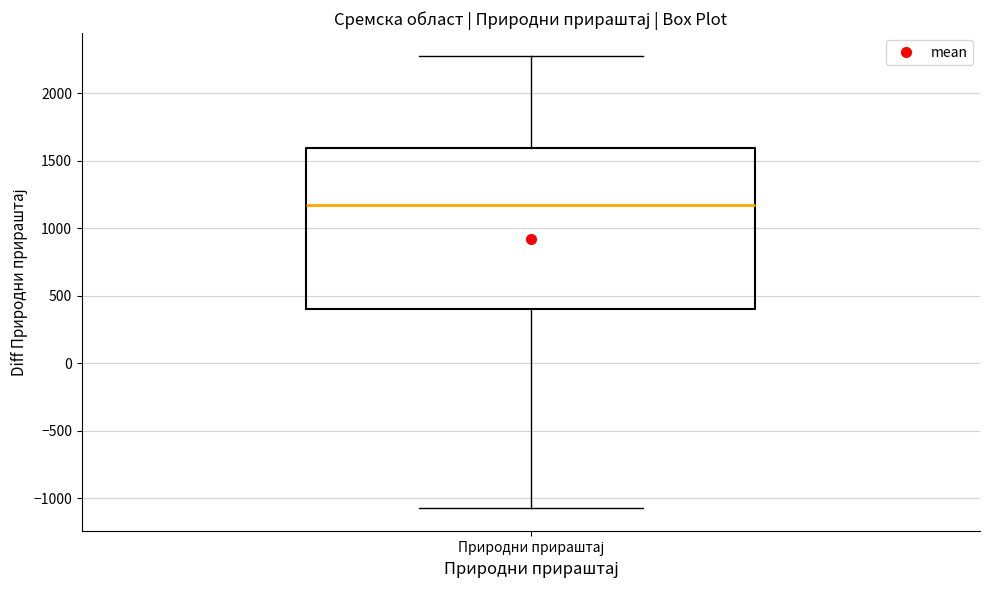

Transcribe this box plot: give where the median line is, the range the box spans, and where the two whiskers end, as read against the y-axis. The values are not printed on the chart, so give them approximately, as read against the axis.

median 1150, box 400 to 1600, whiskers -1050 to 2300